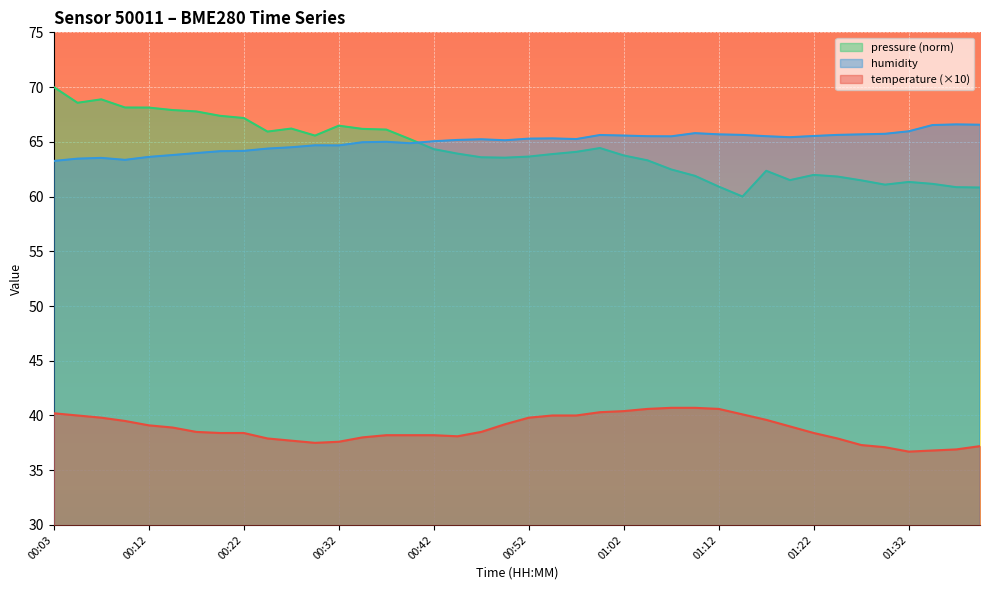

How many interior local valleys does the temperature series have?

3